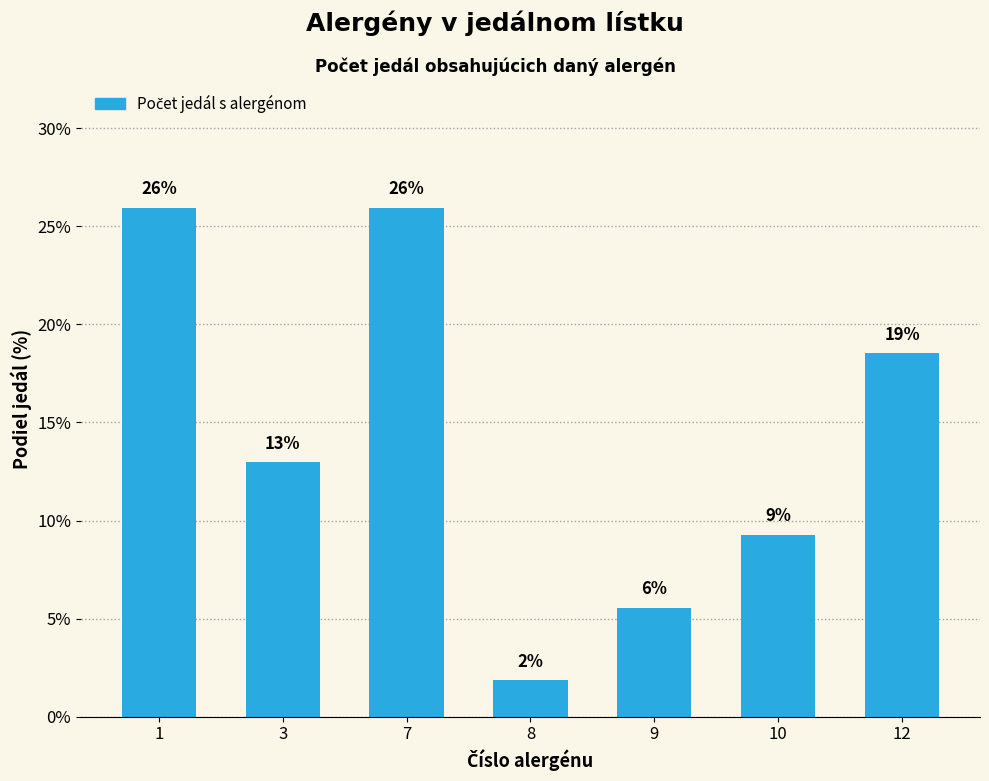

Reading left to right, what are all the values shown in this chart?

25.9	13.0	25.9	1.9	5.6	9.3	18.5